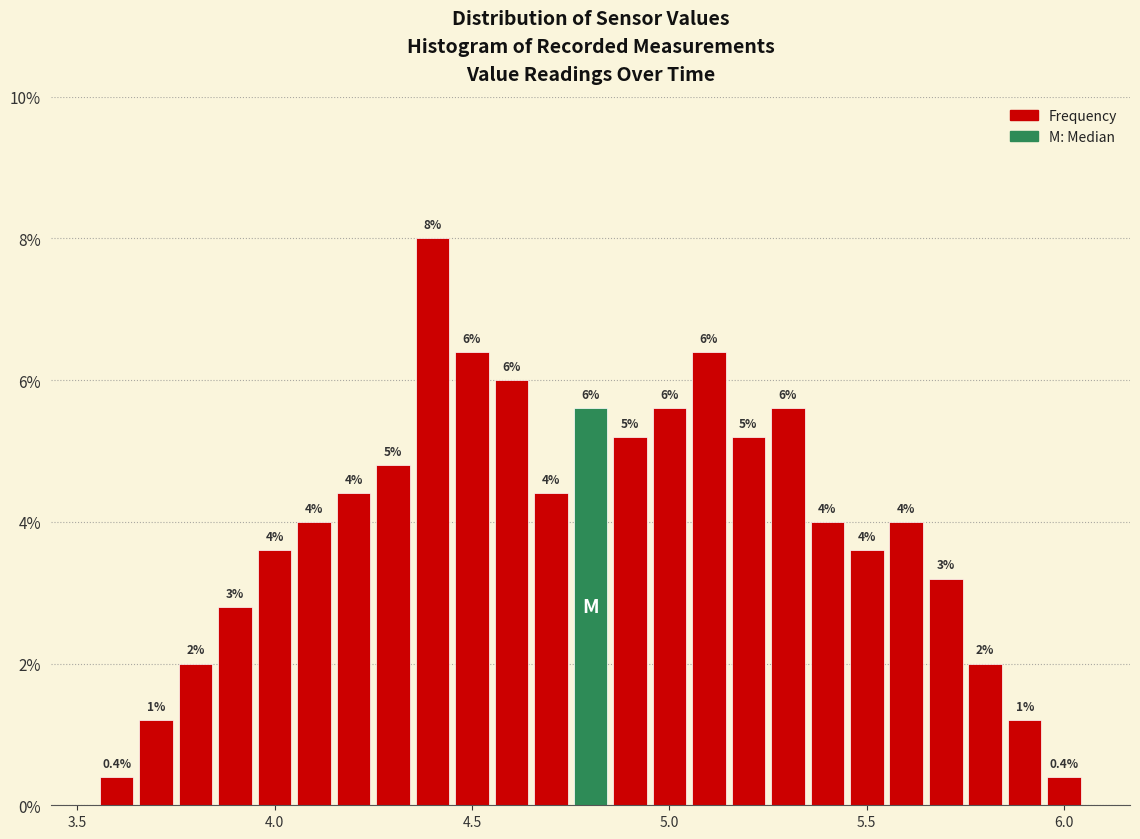

Around what value on the x-axis is the tallest bar? Give the approximate position of its centre, as read against the axis.

4.40